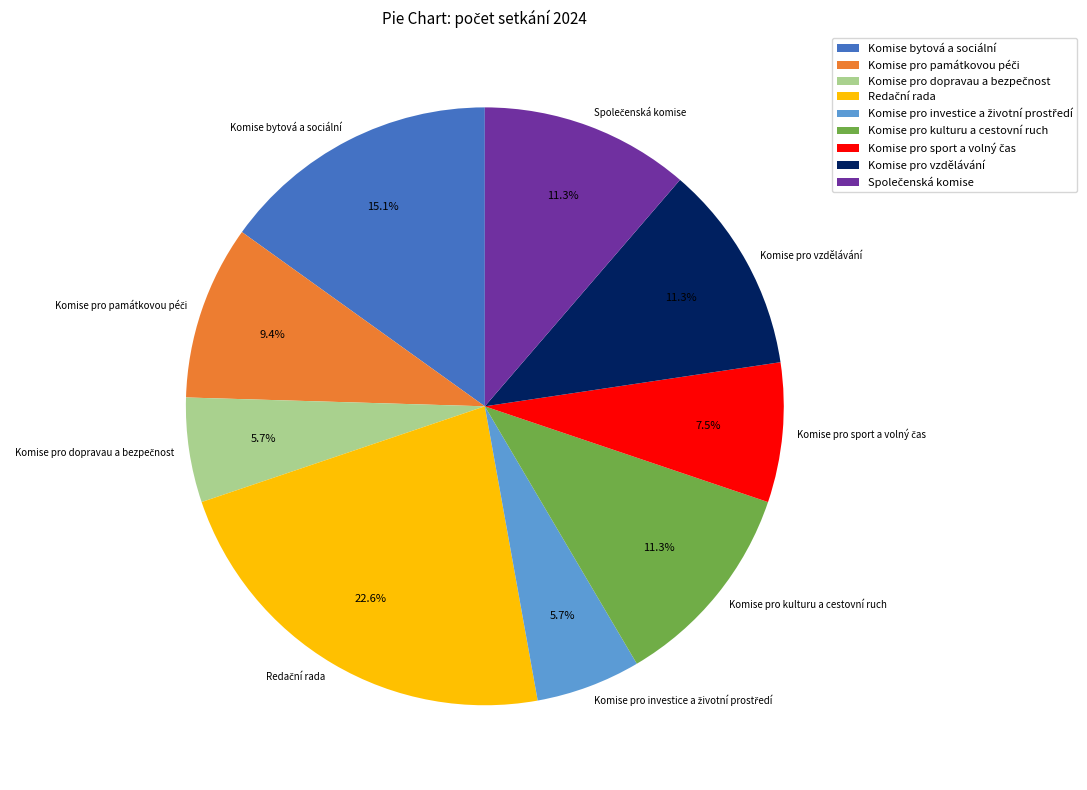

Does Komise pro kulturu a cestovní ruch account for over 50% of the chart?

No